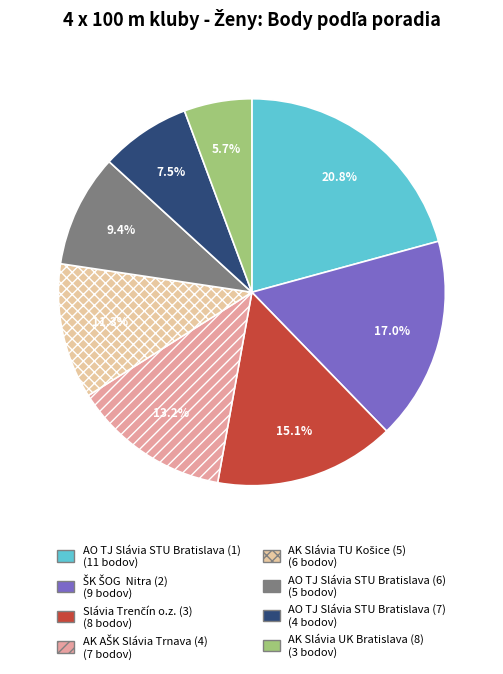

To the nearest percent, what is the difference between the AK Slávia TU Košice (5) and AO TJ Slávia STU Bratislava (6) slice percentages?

2%